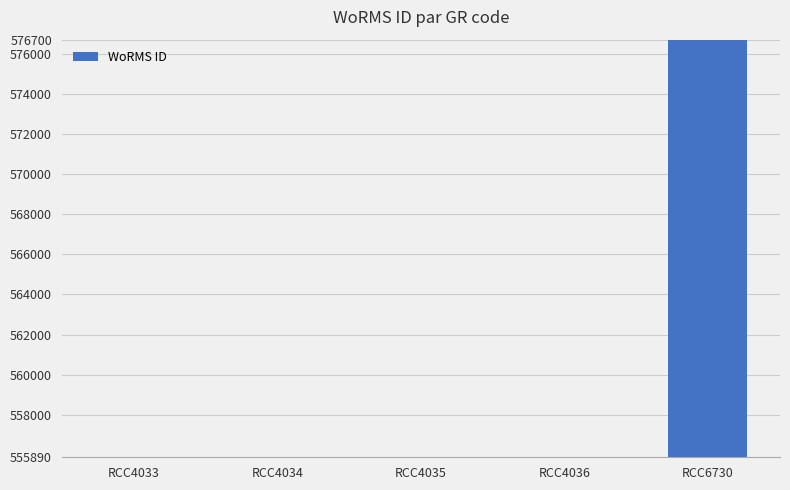

How many bars are there in total?

5